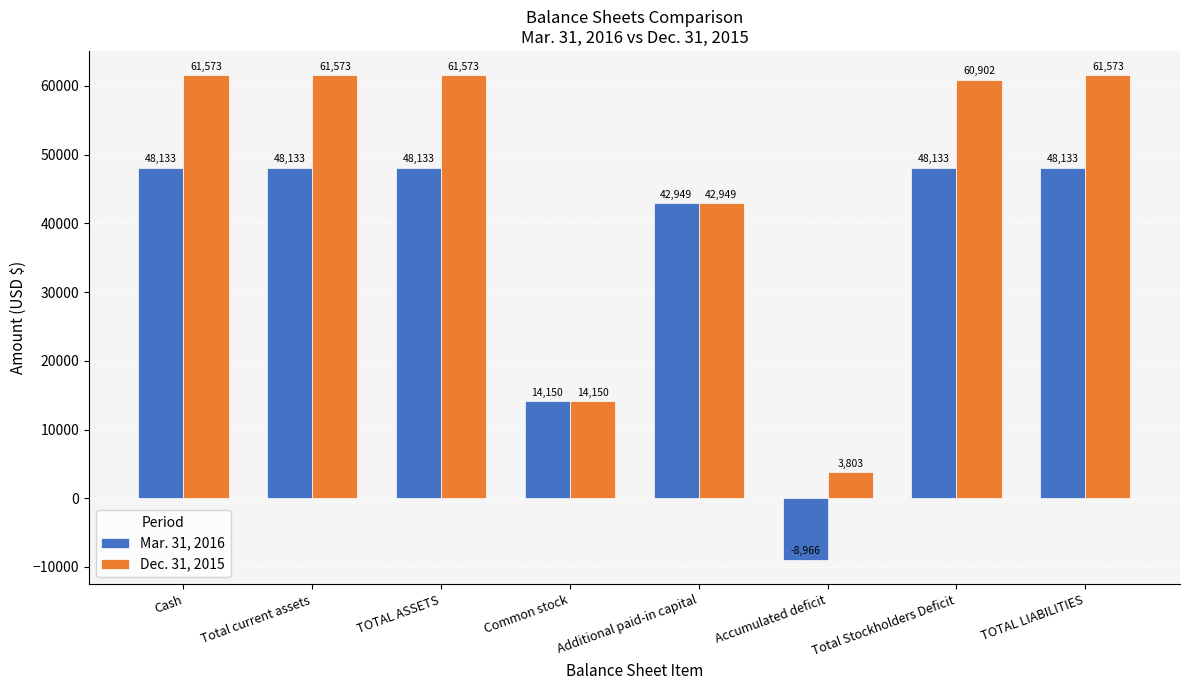

How many bars are there in each group?

2